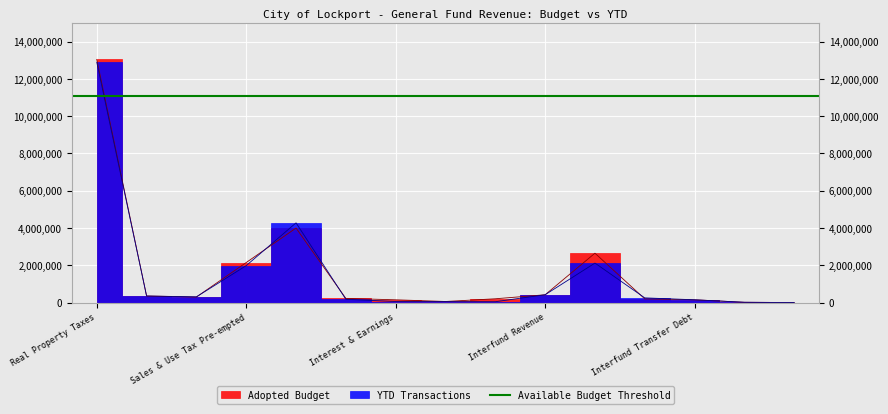

Rank the categories by YTD Transactions value from highest to lowest.

Real Property Taxes, Sales & Use Tax County, State Aid Per Capita, Sales & Use Tax Pre-empted, Interfund Revenue, Other PILOT, Interest & Penalties, Mortgage Tax, Utilities Gross Receipt, Interfund Transfer Debt, Interest & Earnings, Rental of Real Property, Fines & Tickets, Treasurer Fees, Hotel Occupancy Tax